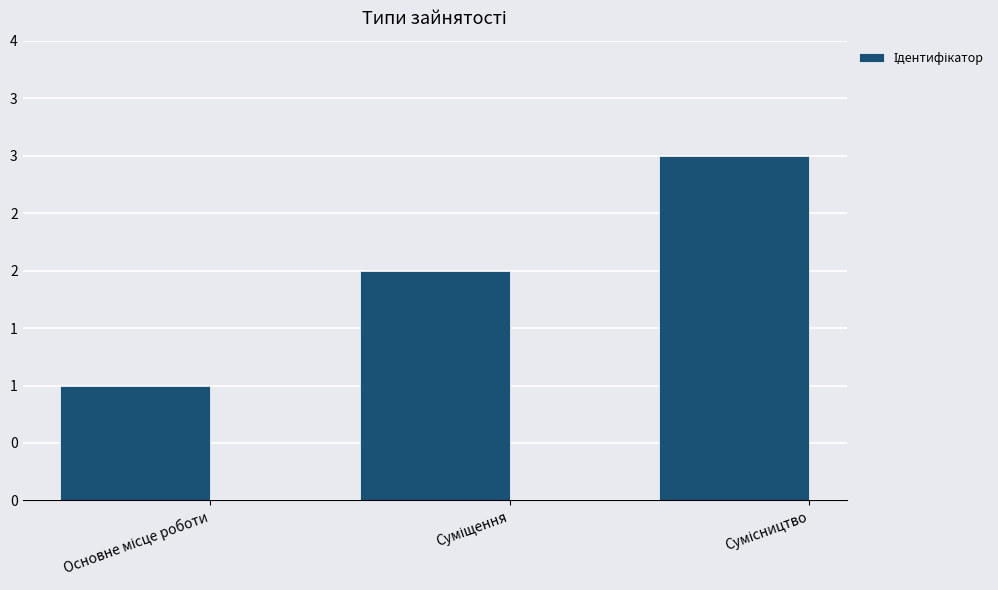

Approximately how many times larger is the value at Суміщення compared to Сумісництво?

0.7